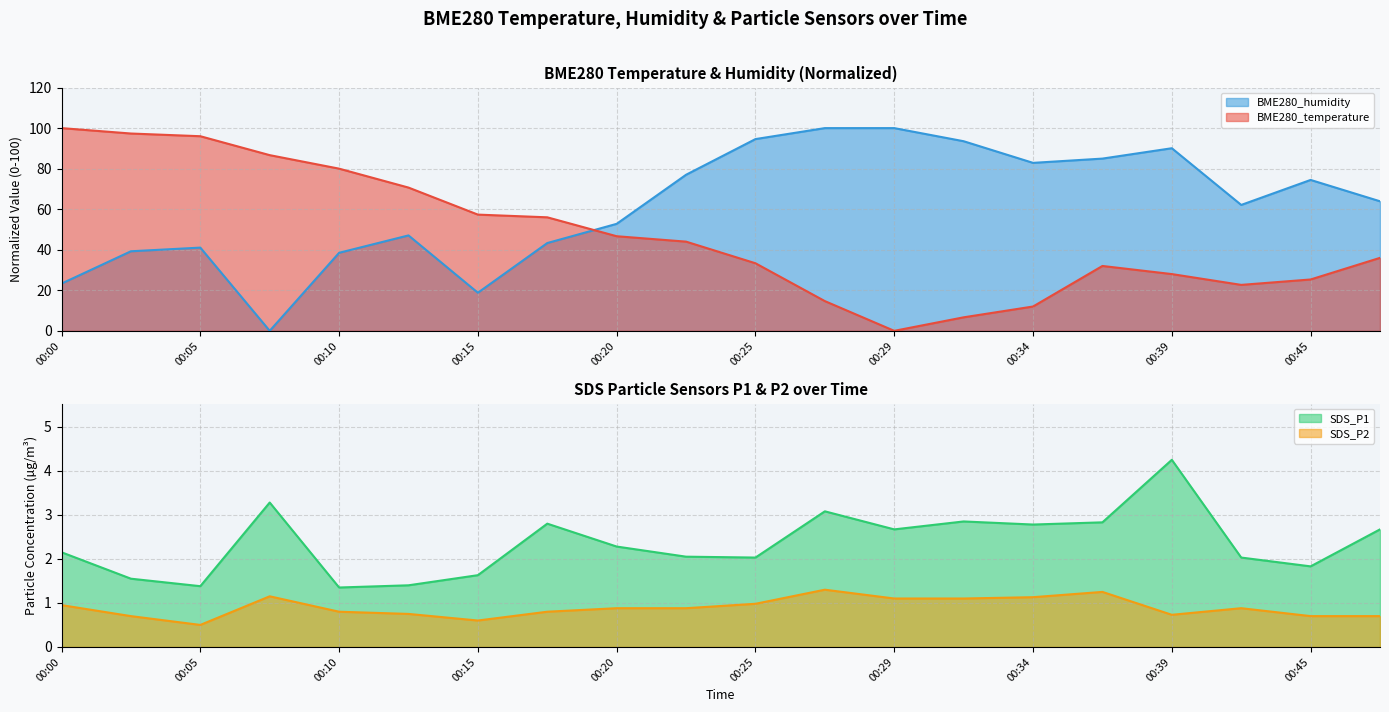

In SDS_P2, how many points are lower than both neighbors (excluding endpoints)?

3